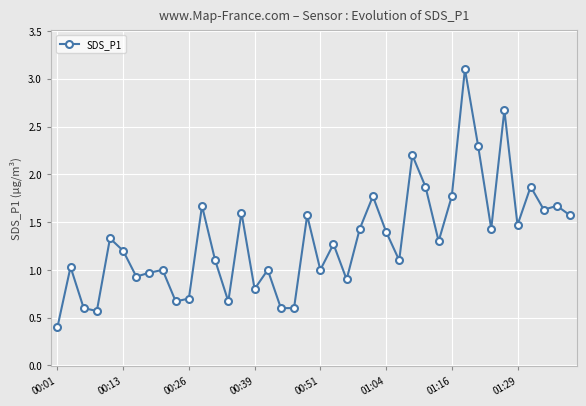

What is the average value?

1.3